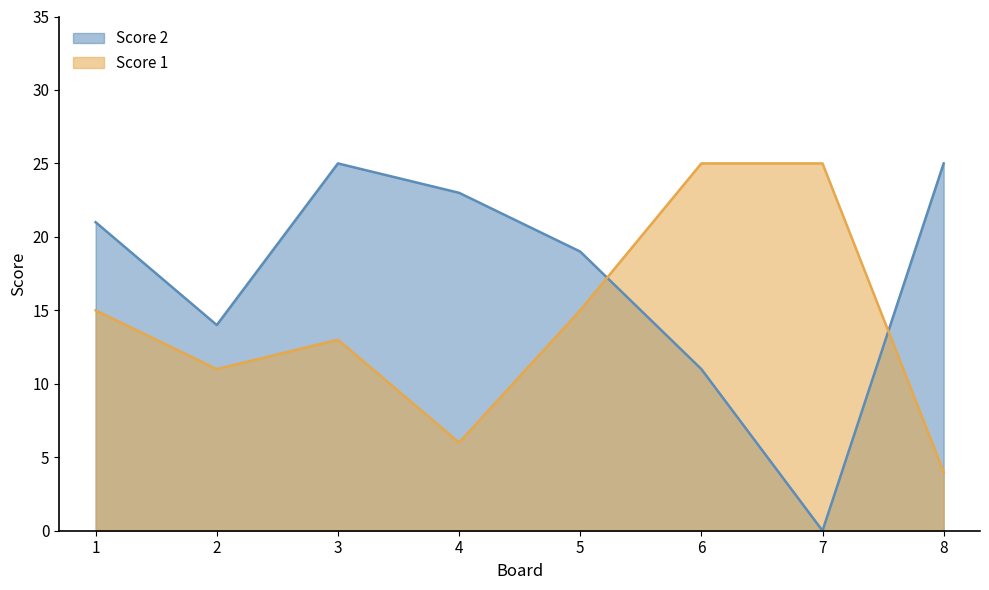

What is the total value across all series at 3?

38